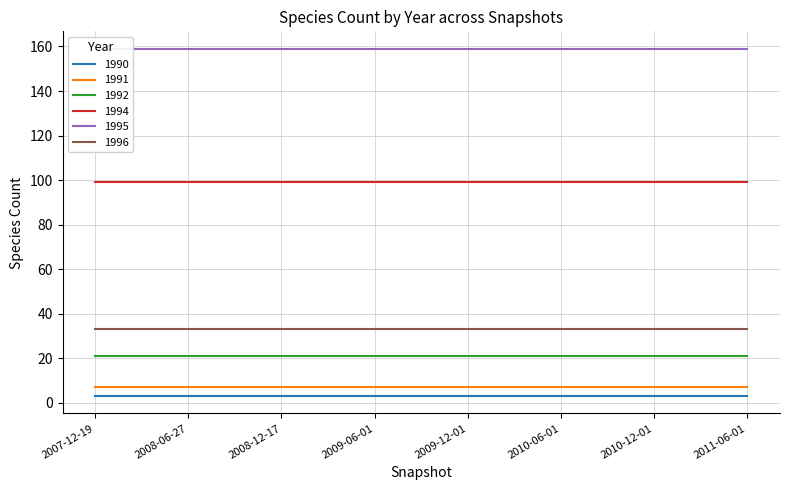

How many series are shown in this chart?

6